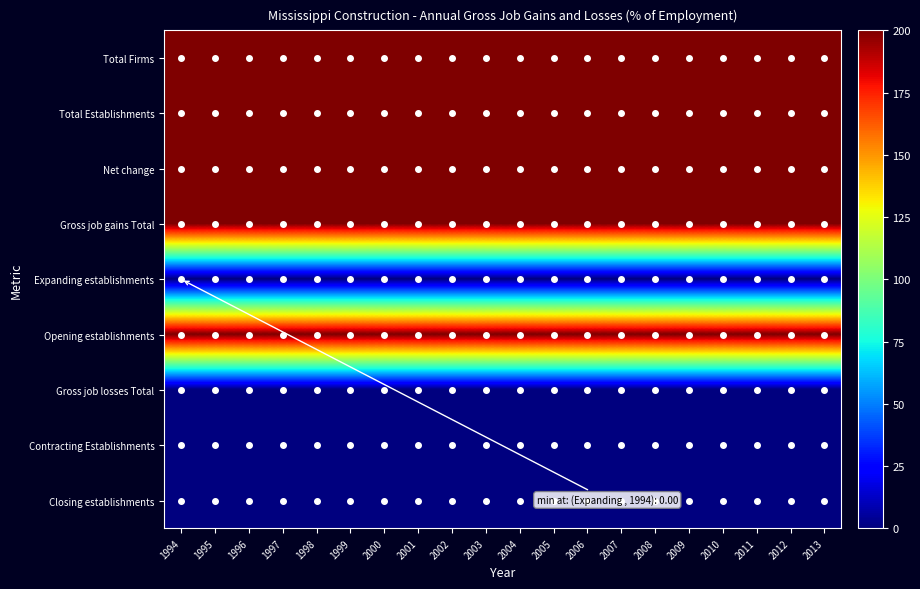

List the series in order of their peak value, highest first.

Total Firms, Total Establishments, Net change, Gross job gains Total, Opening establishments, Expanding establishments, Gross job losses Total, Contracting Establishments, Closing establishments